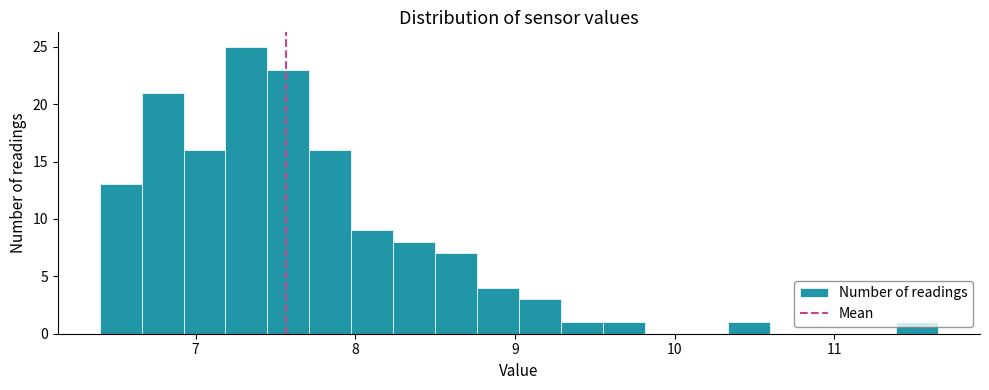

Around what value on the x-axis is the tallest bar? Give the approximate position of its centre, as read against the axis.

7.3